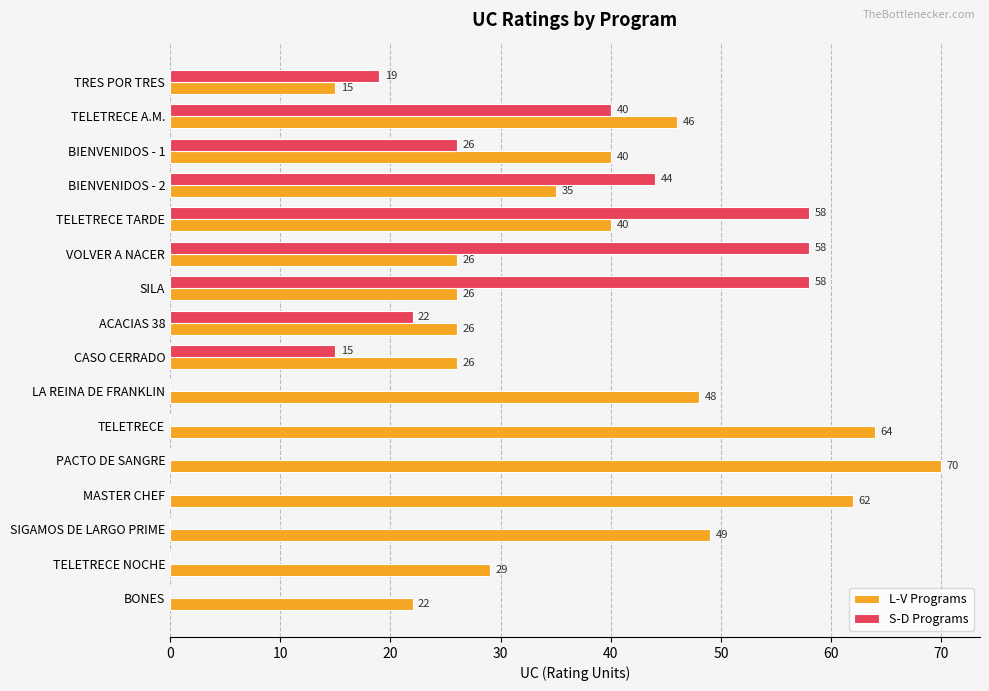

What is the highest value of the L-V Programs series?

70